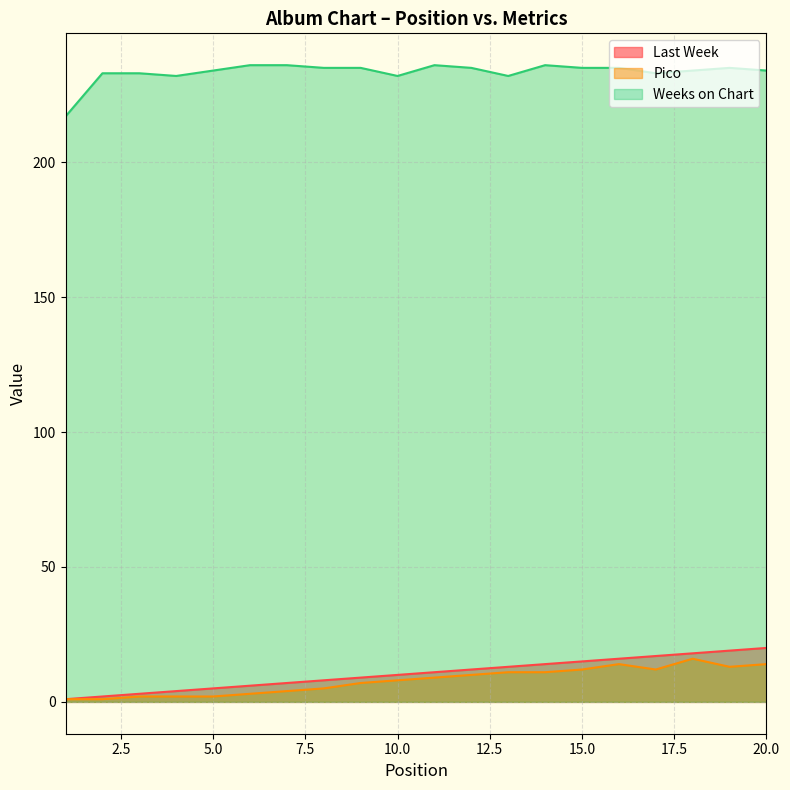

True or false: Pico and Last Week cross at least once.

False